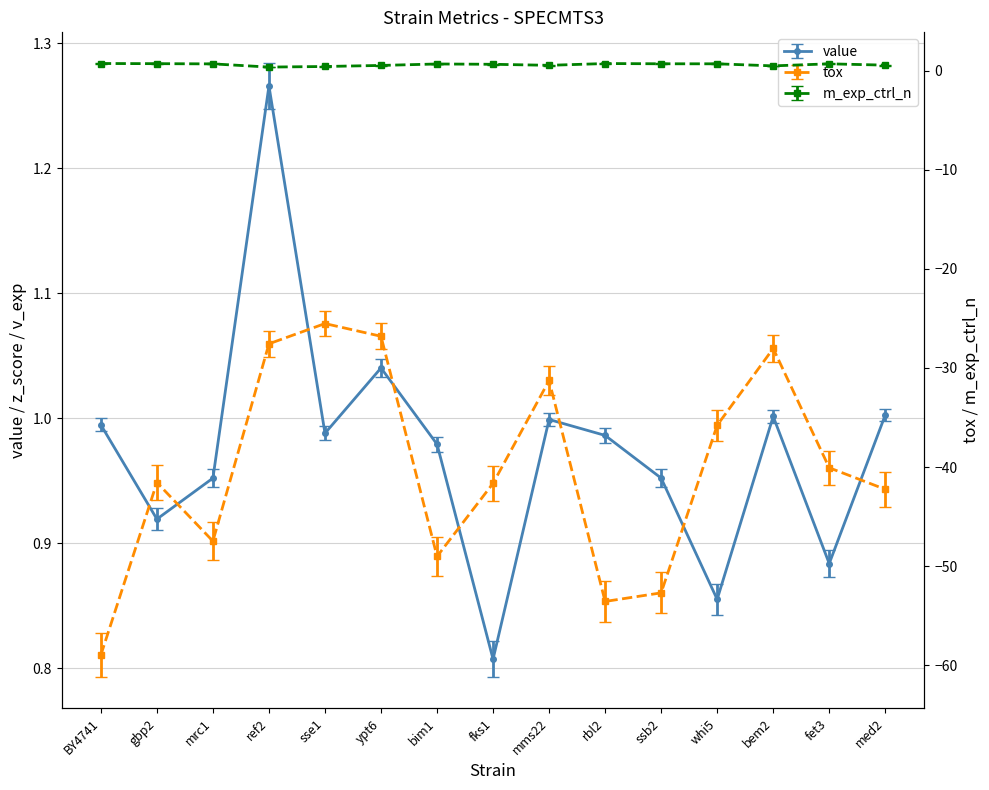

What is the difference between the second highest and second lowest values in the m_exp_ctrl_n series?

0.3